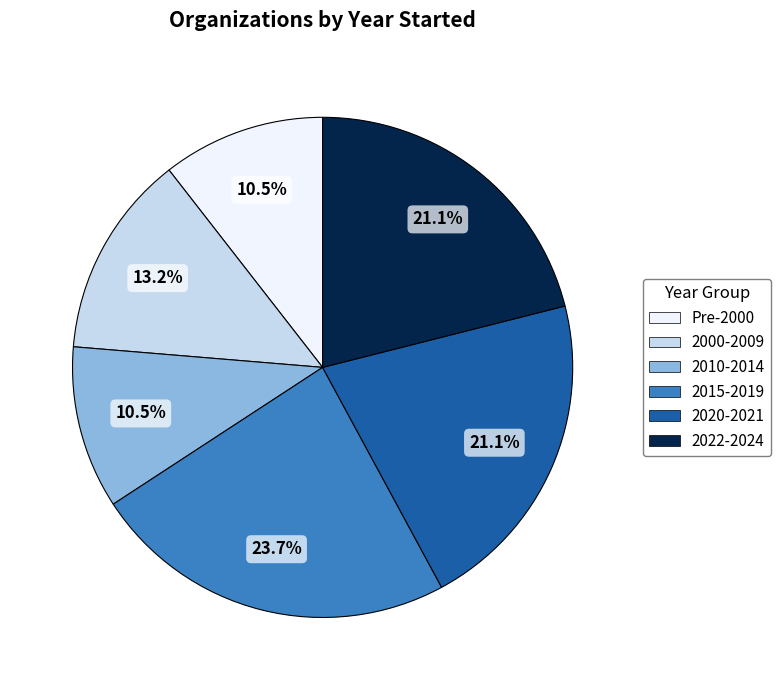

Does any single category account for the majority?

No